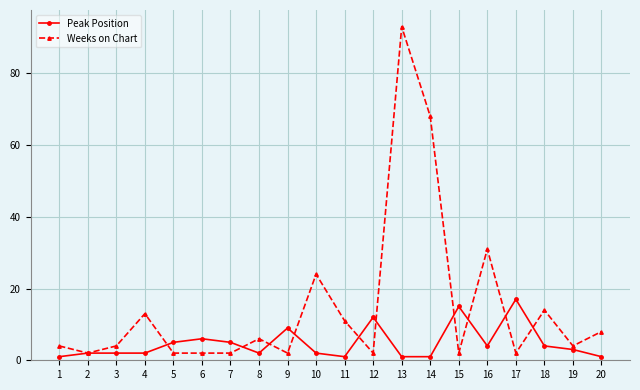

Where is the first local maximum for Weeks on Chart?

4